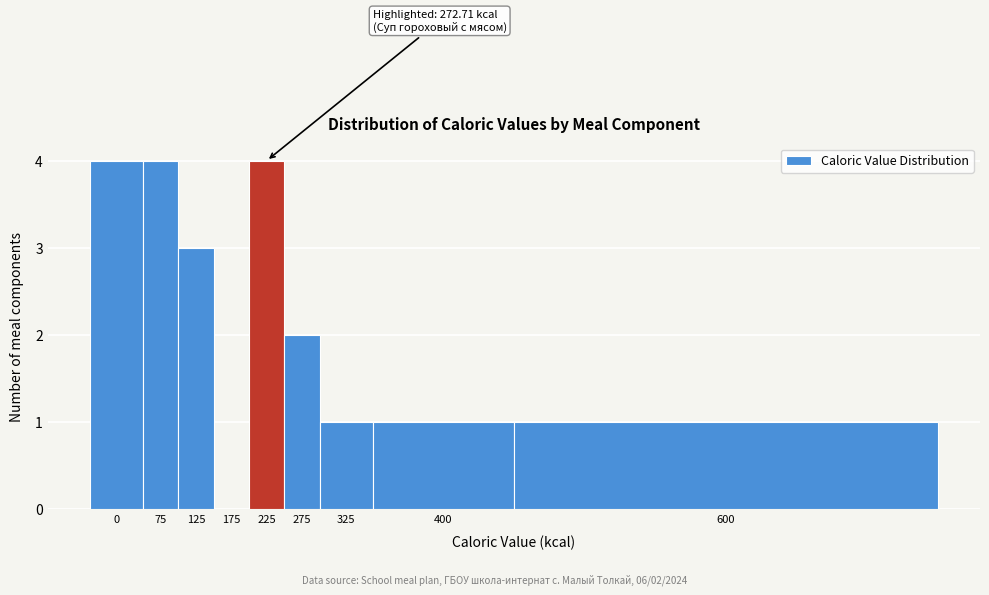

Reading left to right, list all the values displayed in this chart.

0=4	75=4	125=3	175=0	225=4	275=2	325=1	400=1	600=1